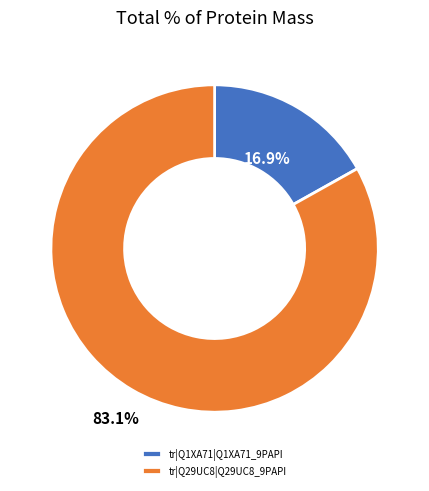

Which category has the biggest portion of the pie?

tr|Q29UC8|Q29UC8_9PAPI